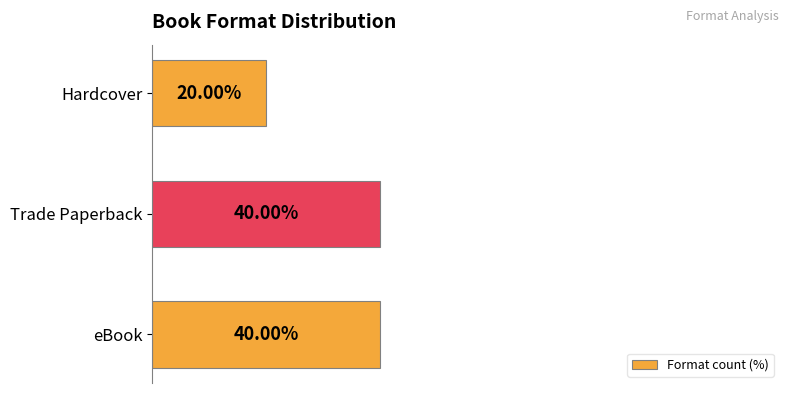

Which has a higher value, Trade Paperback or Hardcover?

Trade Paperback